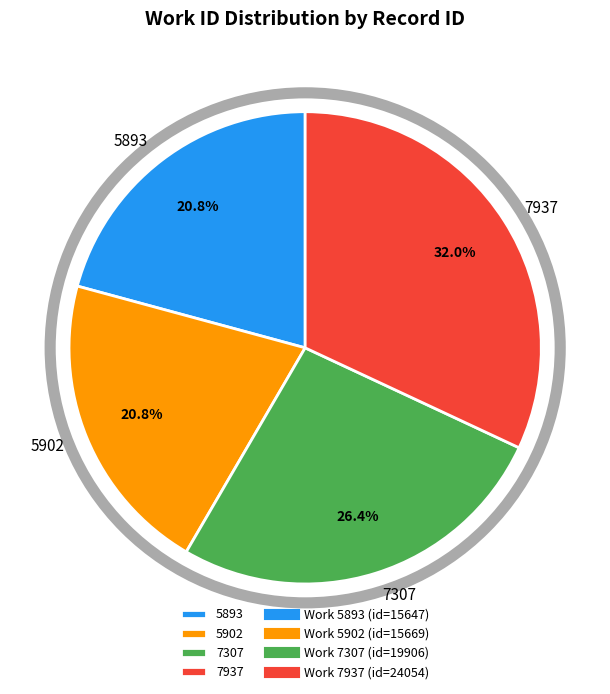

How many segments does this pie chart have?

4